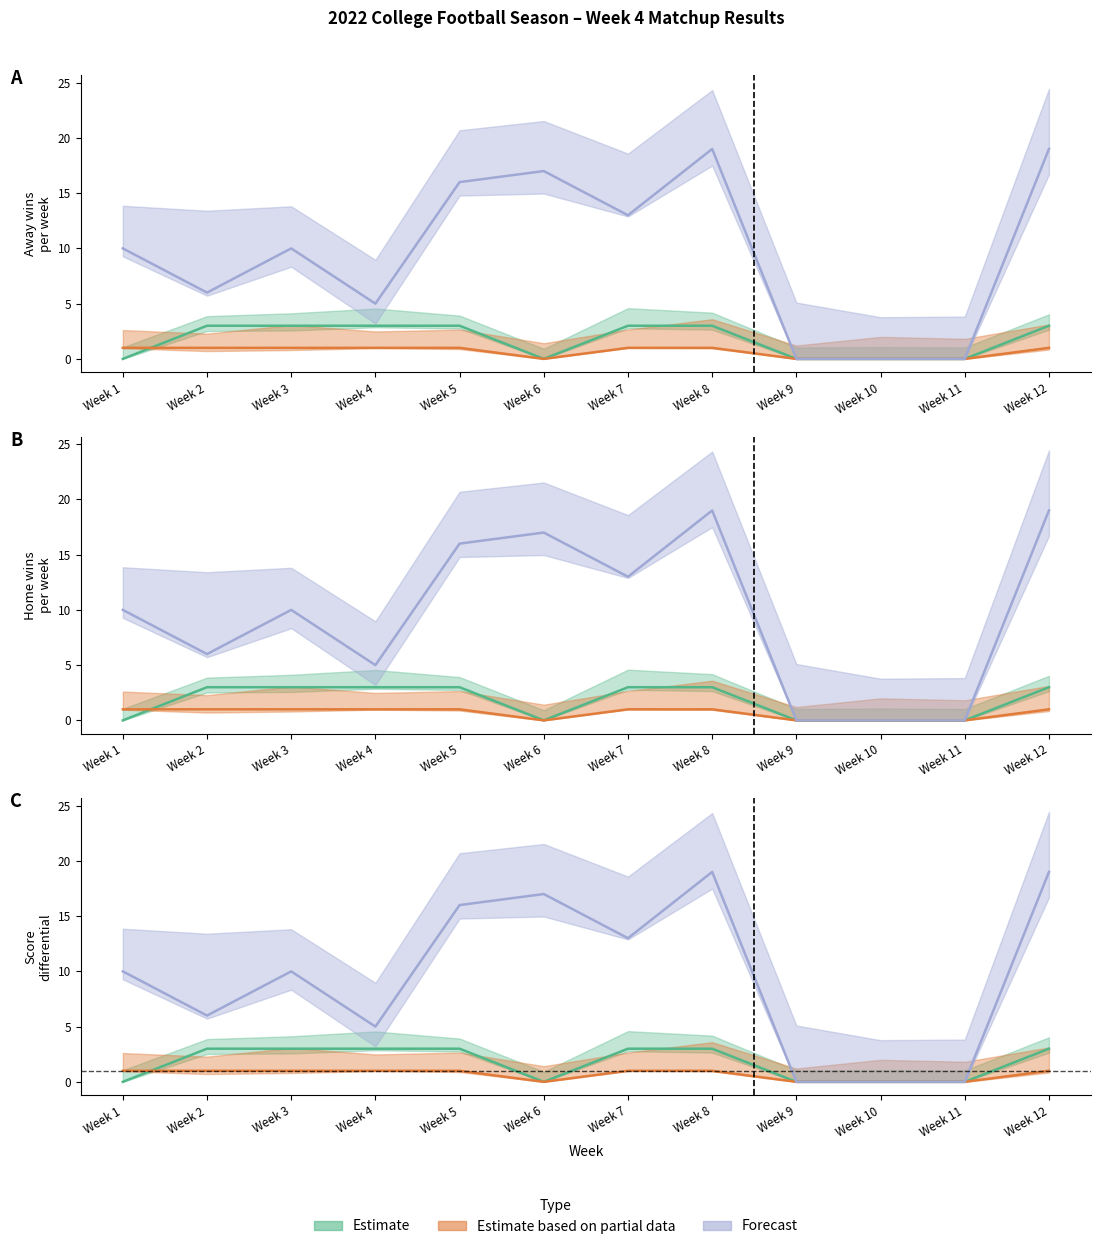

True or false: Forecast has more than 1 points higher than both neighbors.

True